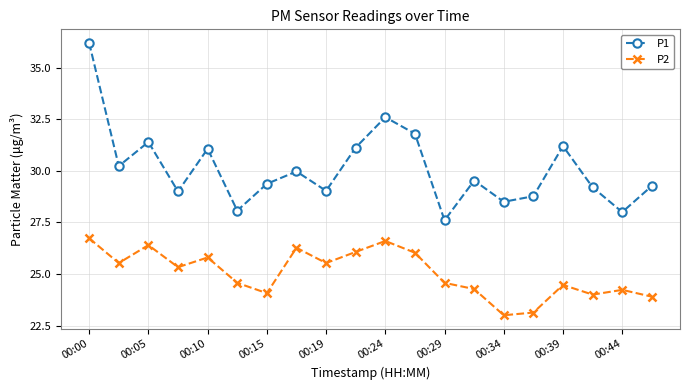

What are all the series names shown in the legend?

P1, P2